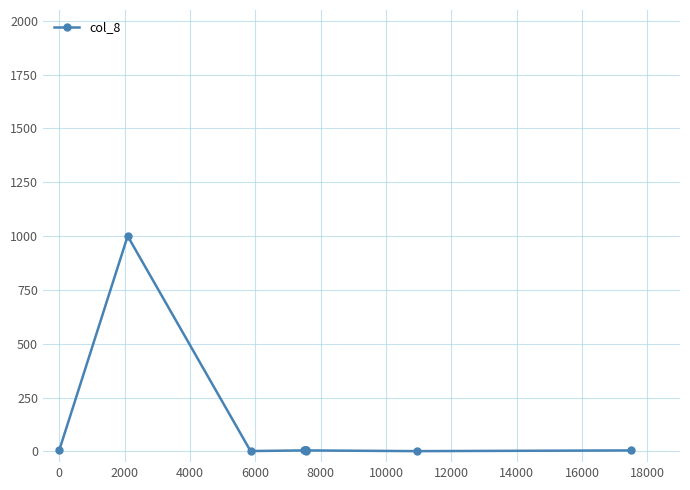

Count the number of categories in the chart.

10